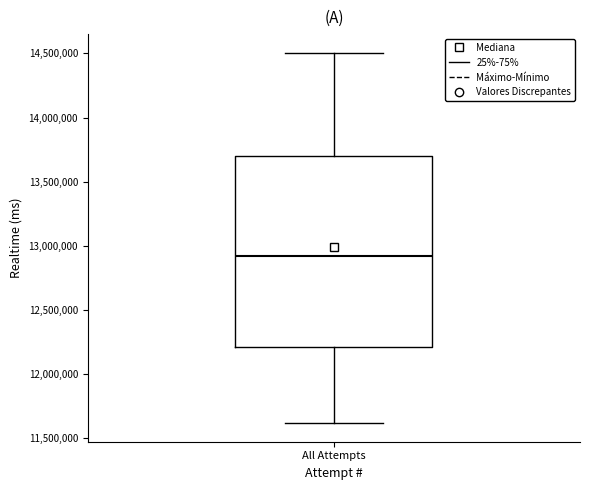

Read this box plot against the y-axis: the position of the median line, the range covered by the box, and the ends of both whiskers. The values are not printed on the chart, so give them approximately, as read against the axis.

median 12900000, box 12200000 to 13700000, whiskers 11600000 to 14500000